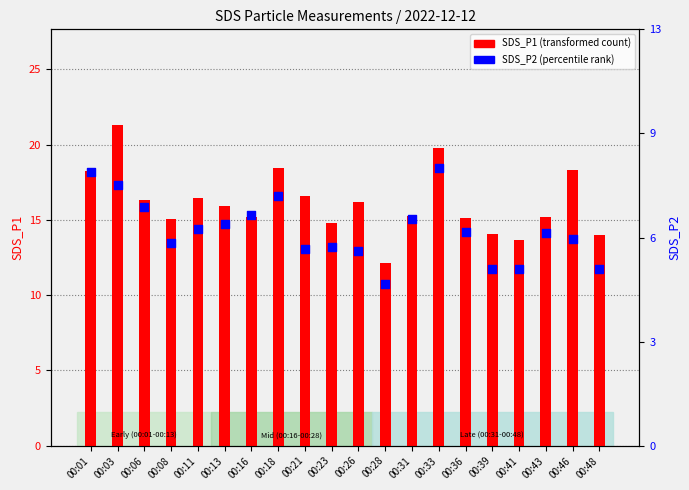

Which series contains the highest Y value?

SDS_P1 (transformed count)